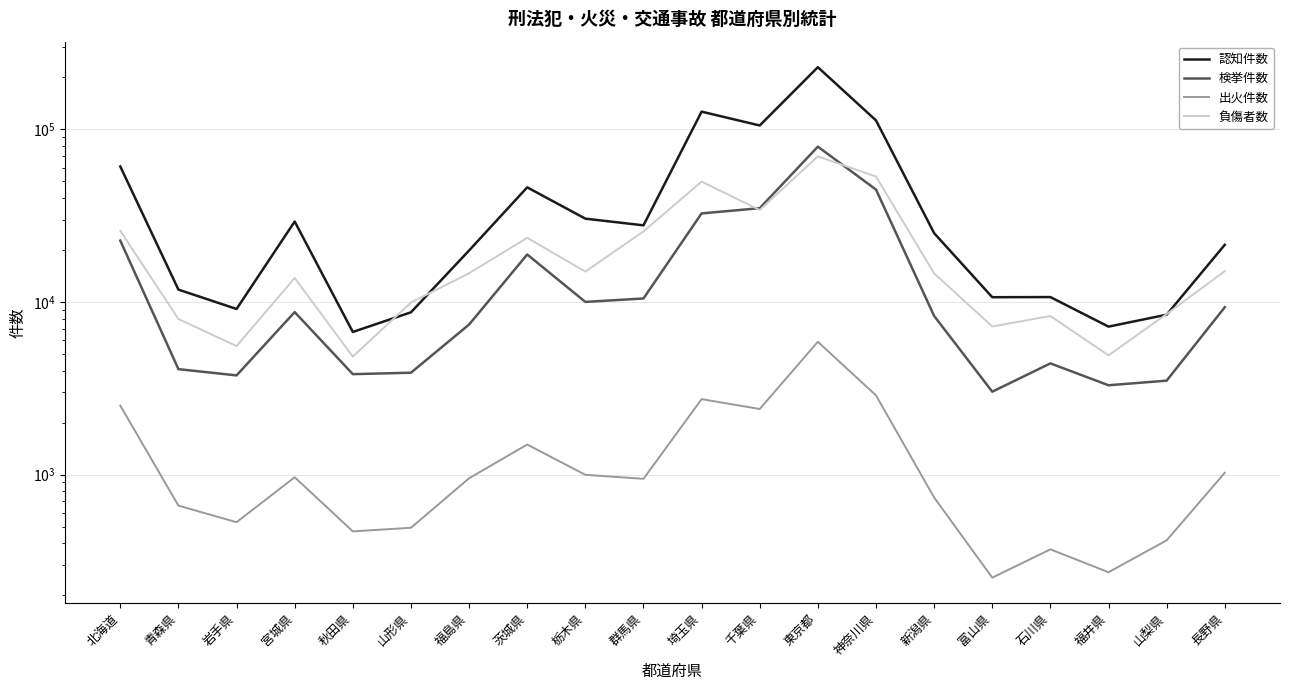

List the series in order of their peak value, highest first.

認知件数, 検挙件数, 負傷者数, 出火件数